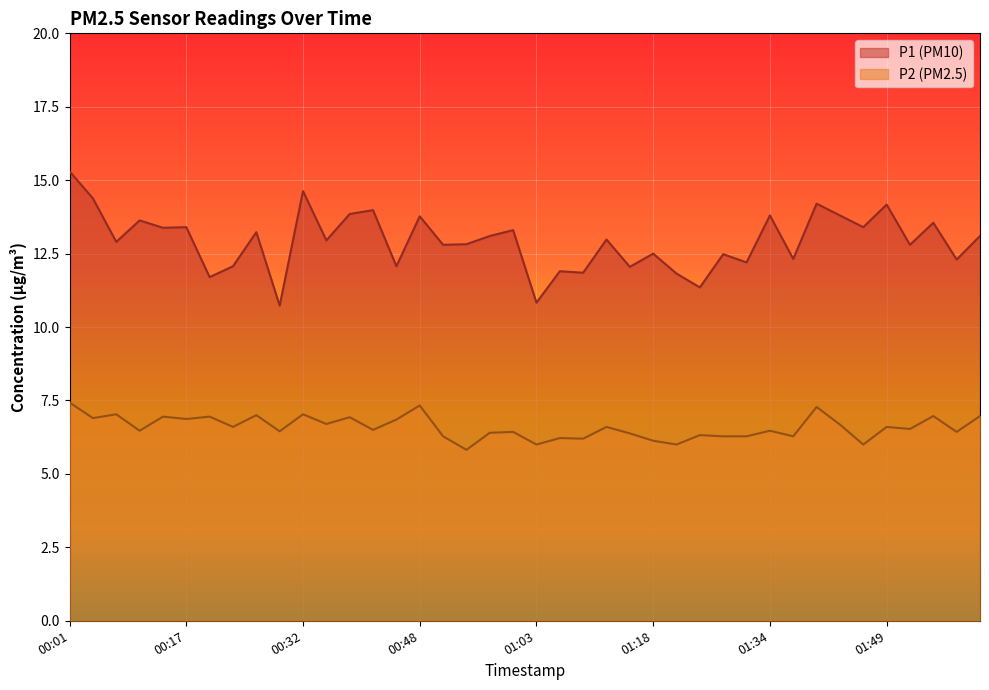

In P1, how many points are higher than both neighbors (excluding endpoints)?

15